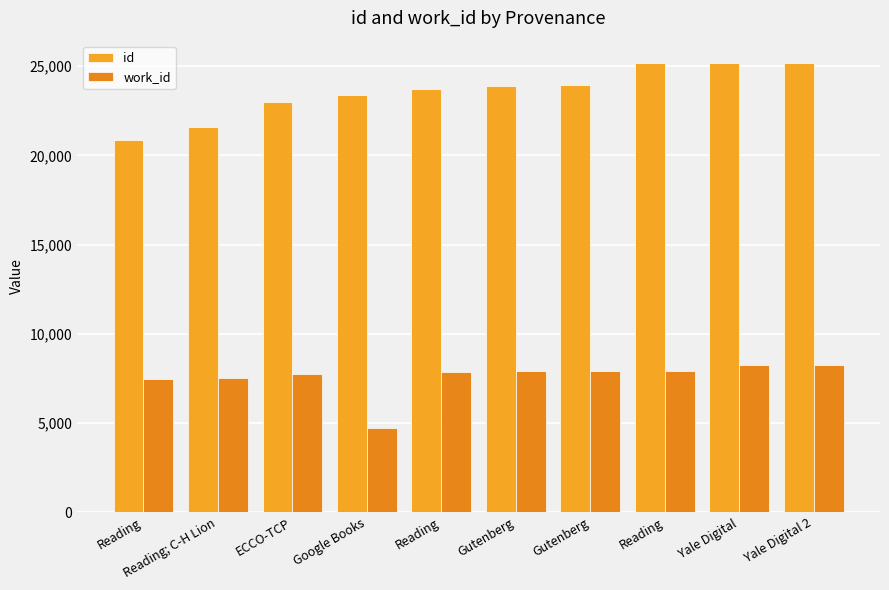

What is the average value of the id series?

23588